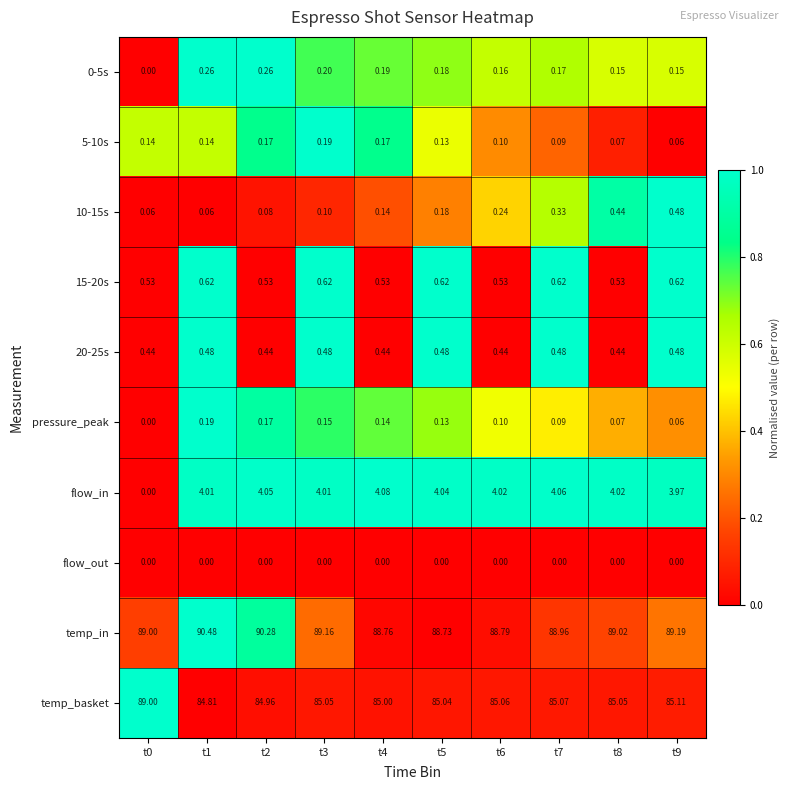

Which series has the largest total across all categories?

temp_in